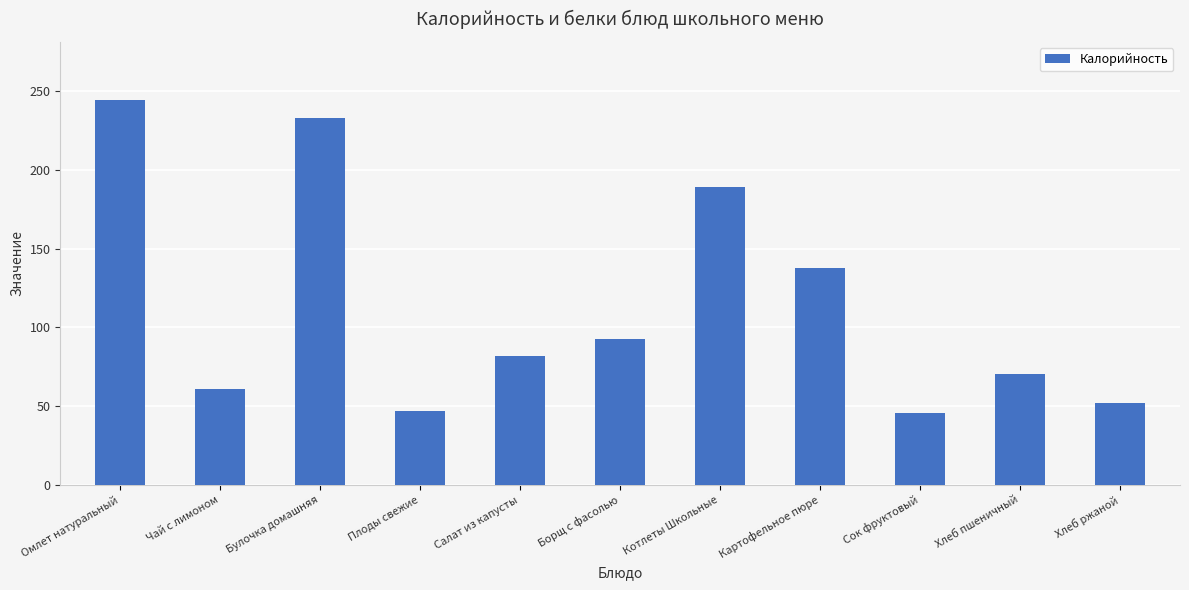

What is the label of the 11th bar from the right?

Омлет натуральный